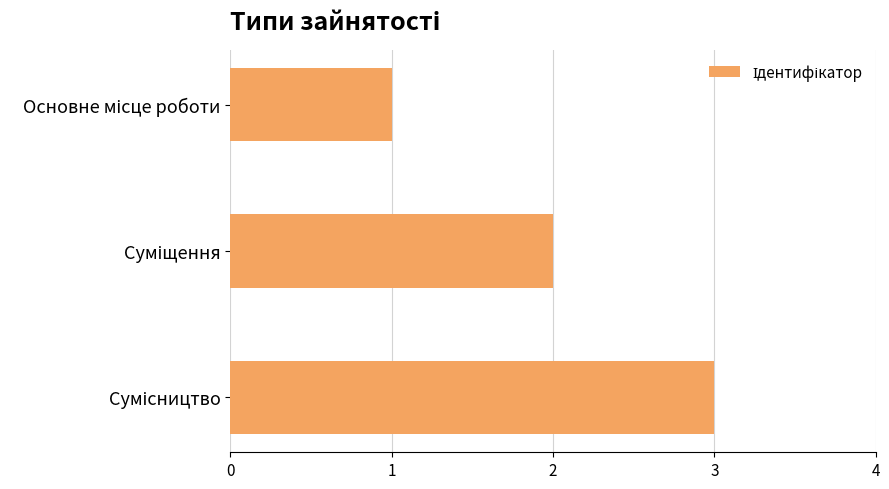

What is the sum of all values?

6